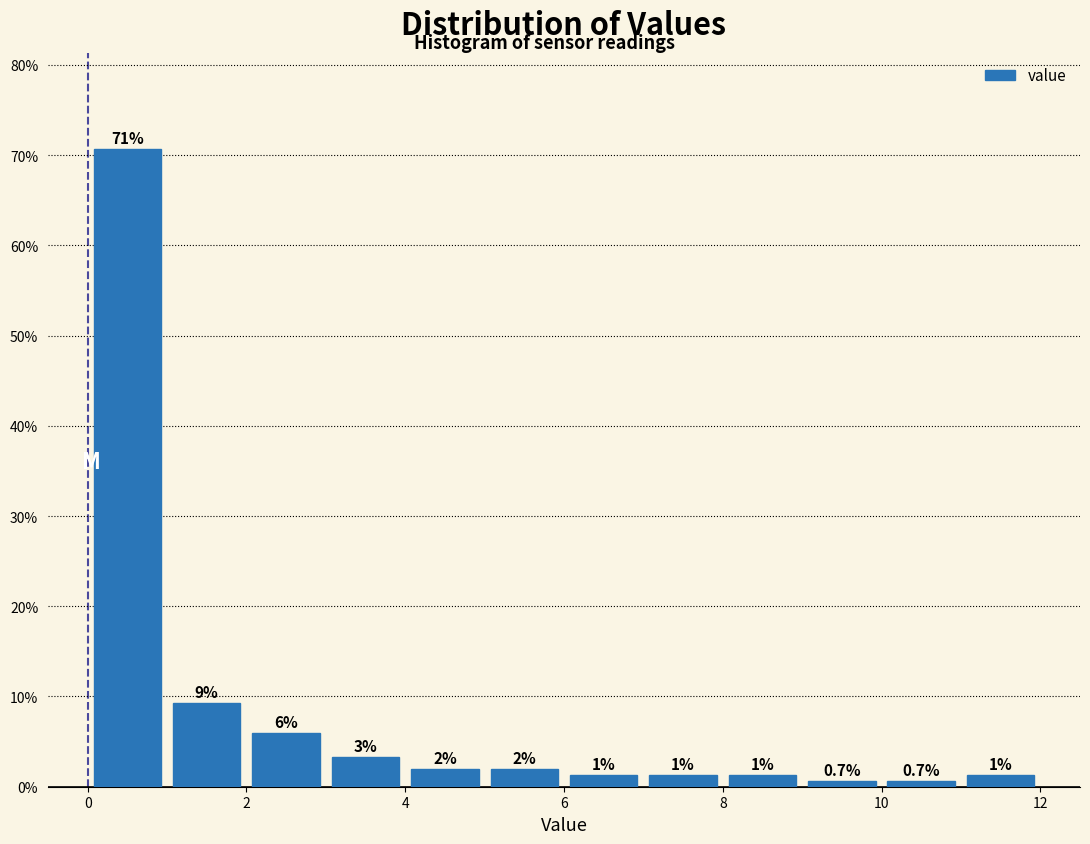

Which range on the x-axis has the tallest bar?

0 to 1